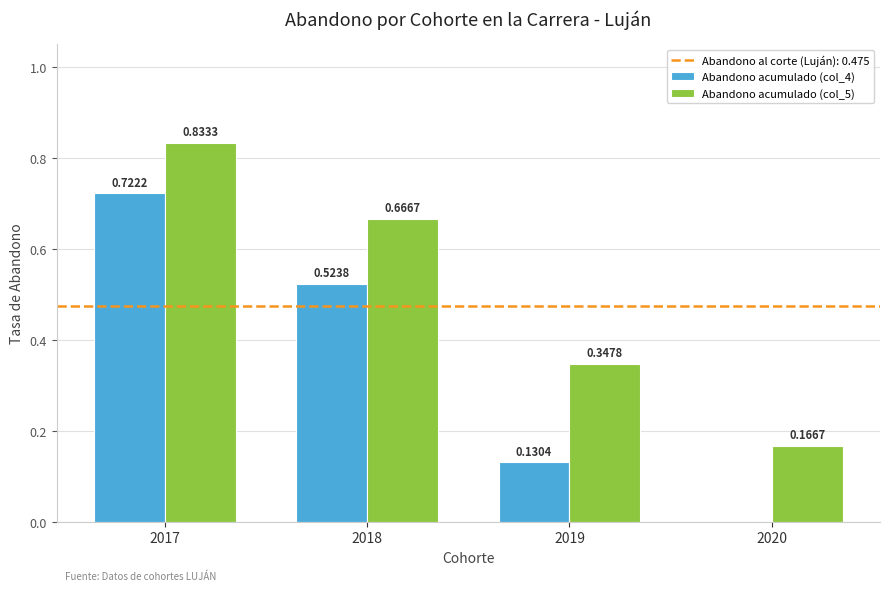

How many data points in Abandono acumulado (col_4) are above 0?

3